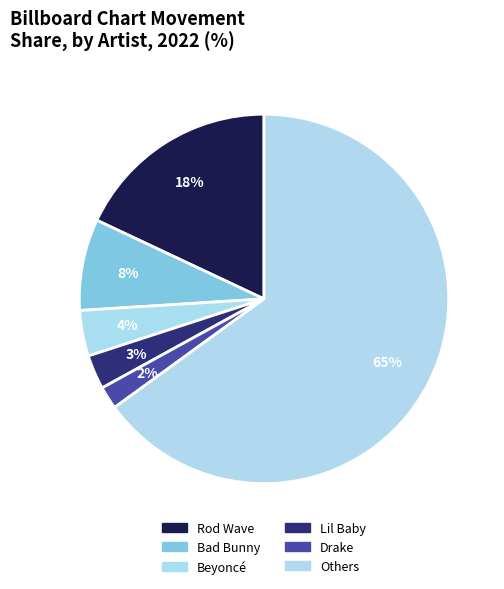

How many slices are in this pie chart?

6